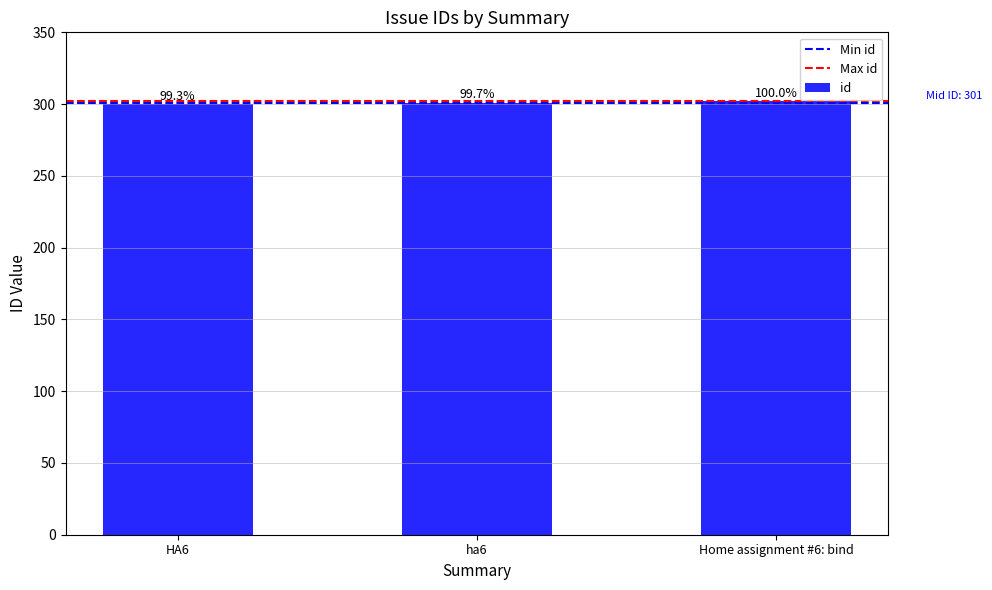

What position from the left is ha6?

2